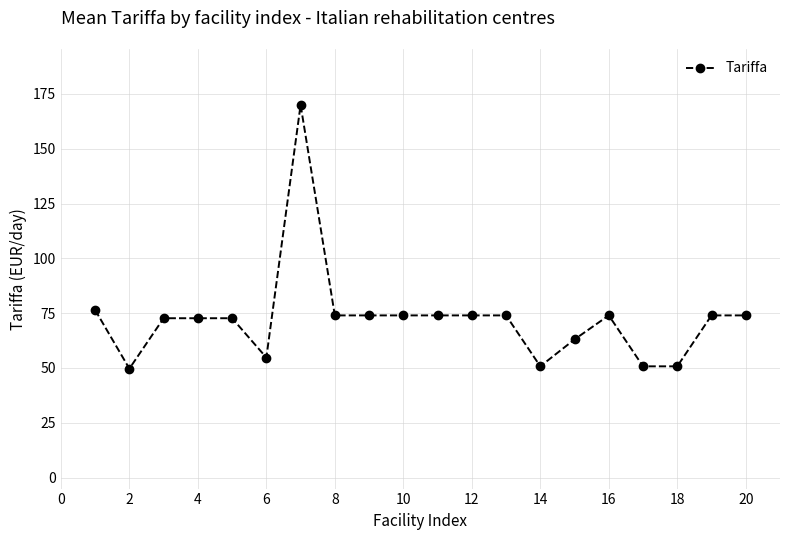

True or false: there are more than 0 points higher than both neighbors.

True